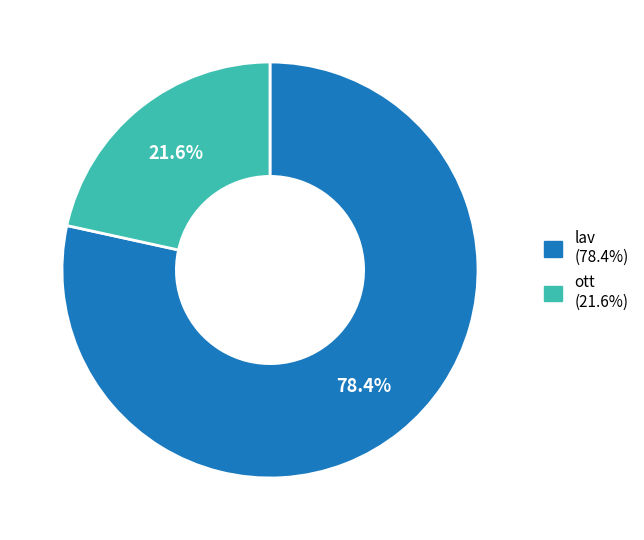

What portion of the pie excludes lav?

21.6%